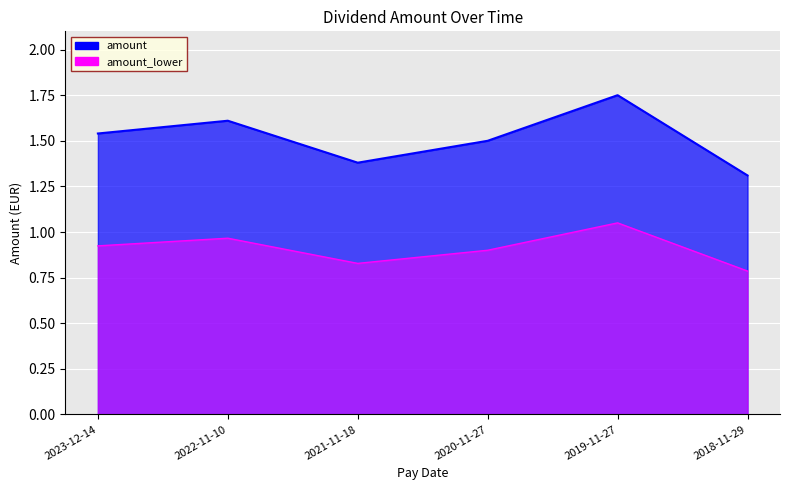

Reading right to left, transcribe all the data shown in this chart.

2018-11-29=1.3	2019-11-27=1.8	2020-11-27=1.5	2021-11-18=1.4	2022-11-10=1.6	2023-12-14=1.5